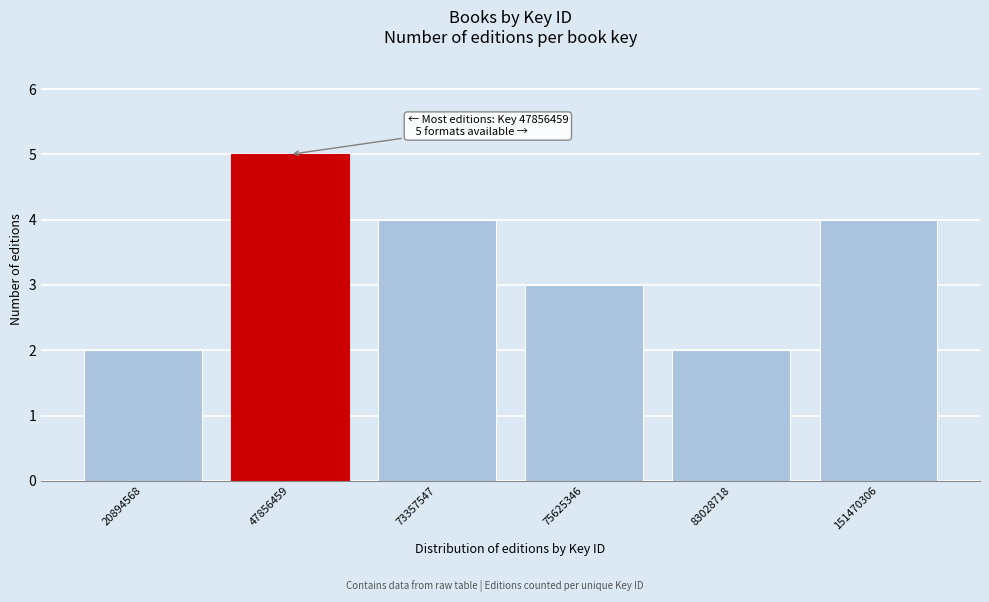

Reading left to right, transcribe all the data shown in this chart.

20894568=2	47856459=5	73357547=4	75625346=3	83028718=2	151470306=4